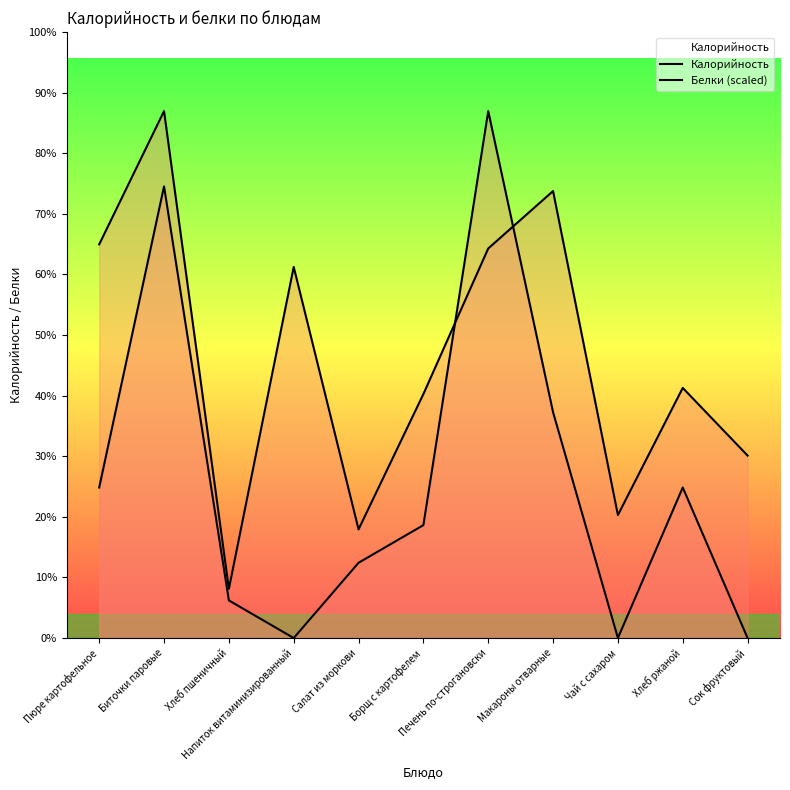

What is the sum of the Калорийность values at Хлеб ржаной and Биточки паровые?

379.0